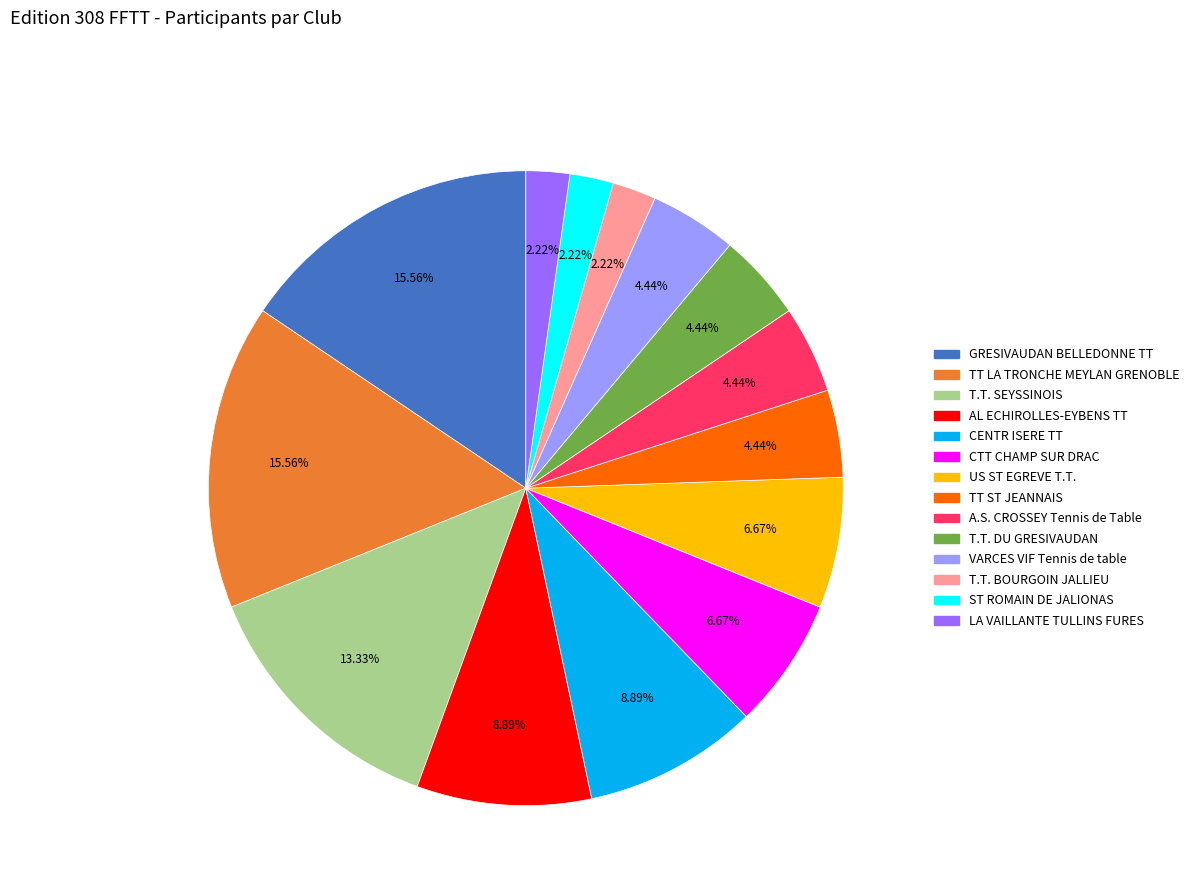

Between CTT CHAMP SUR DRAC and T.T. BOURGOIN JALLIEU, which is larger?

CTT CHAMP SUR DRAC